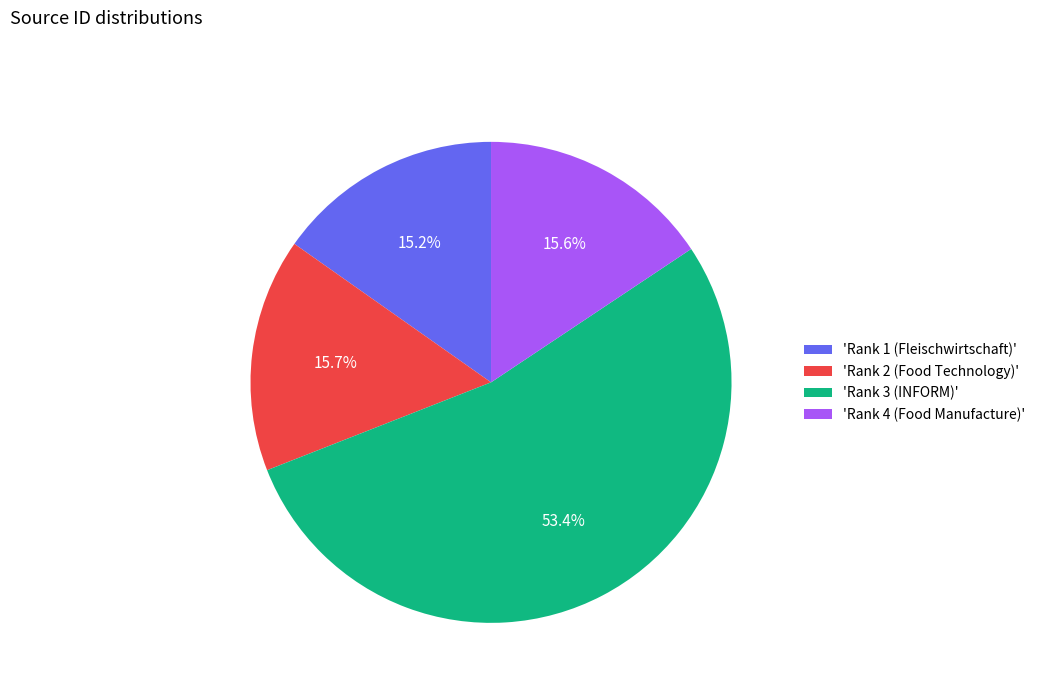

What is the ratio of the value at 'Rank 4 (Food Manufacture)' to the value at 'Rank 1 (Fleischwirtschaft)'?

1.0